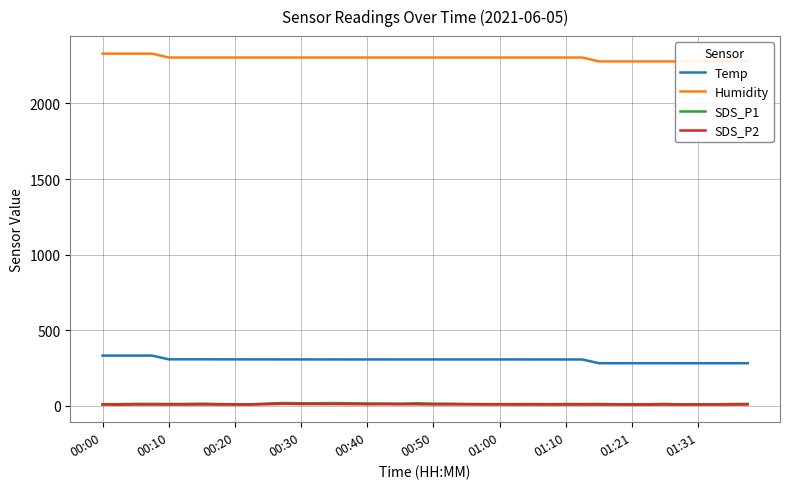

Rank the series at 00:00 from highest to lowest value.

Humidity, Temp, SDS_P1, SDS_P2